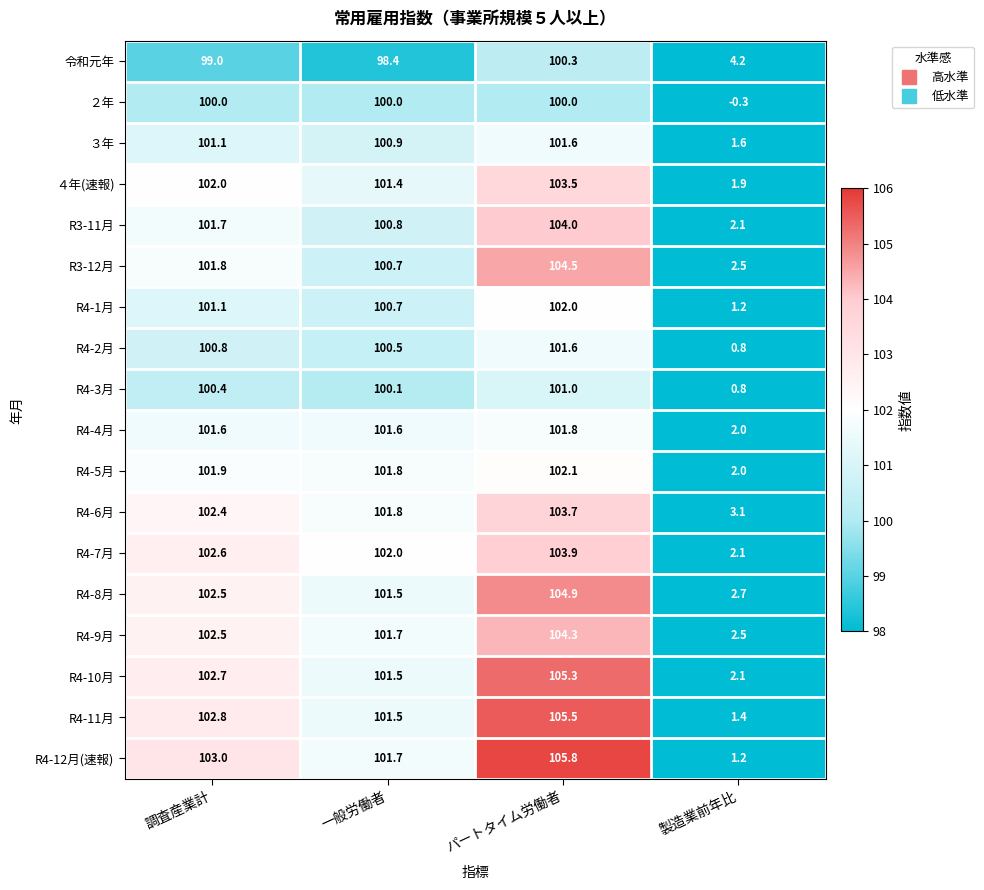

How many data points in ３年 are above 101?

2